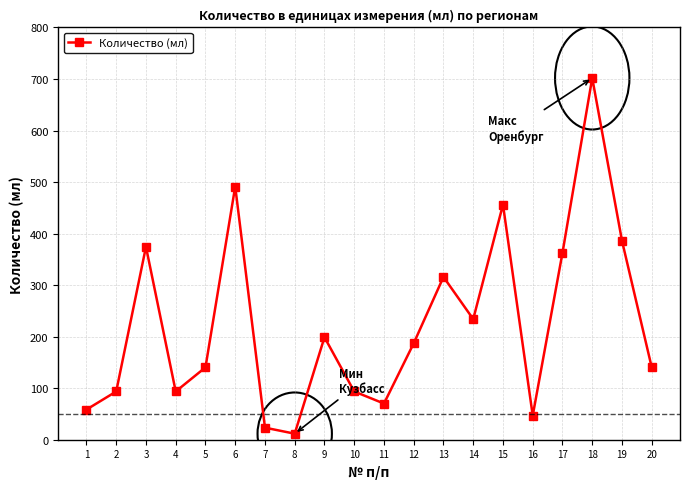

What is the difference between the maximum and minimum values?

690.3